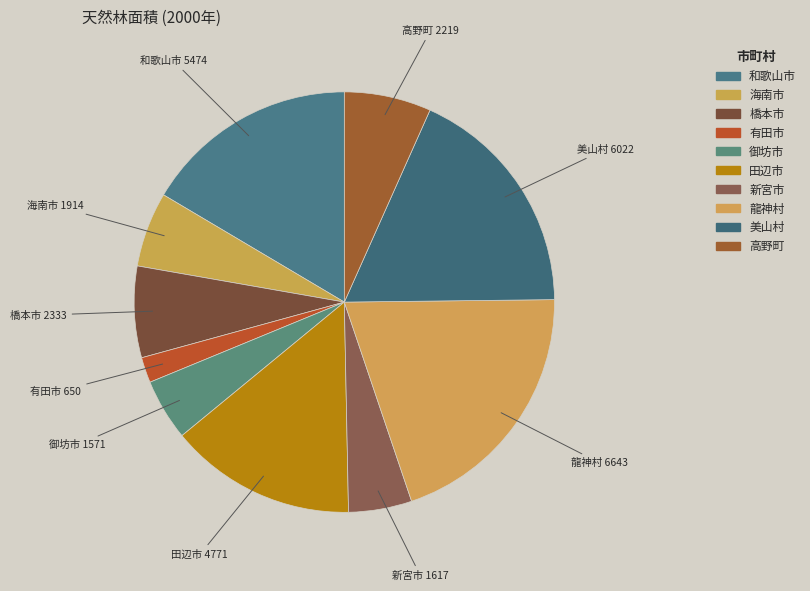

How many slices are in this pie chart?

10